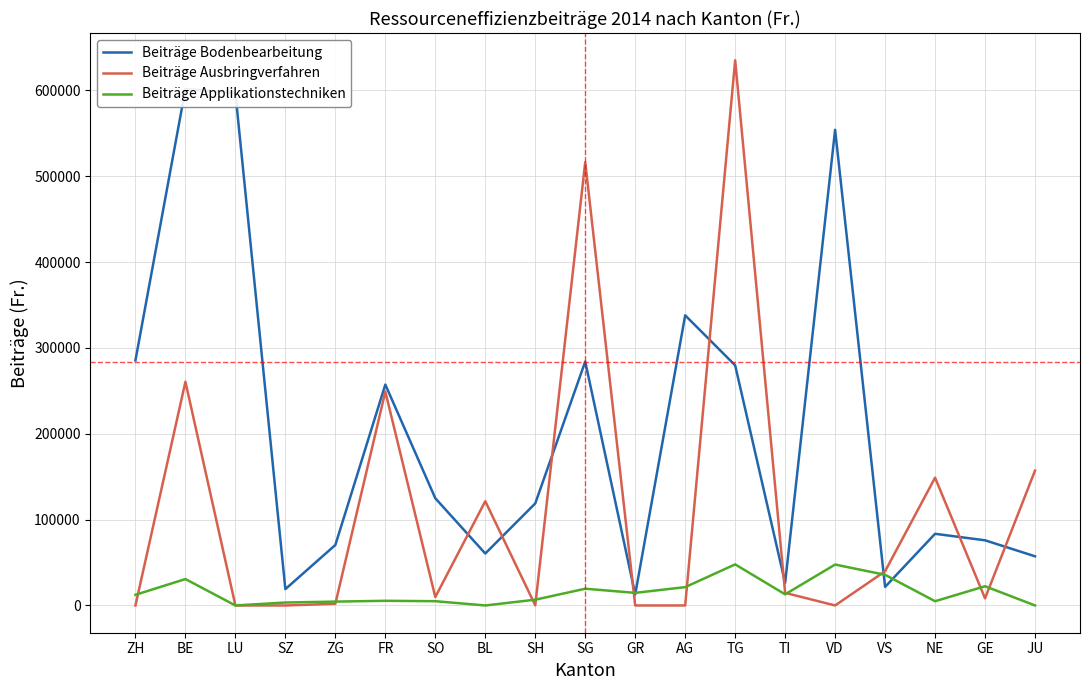

What is the label of the 7th point from the right?

TG